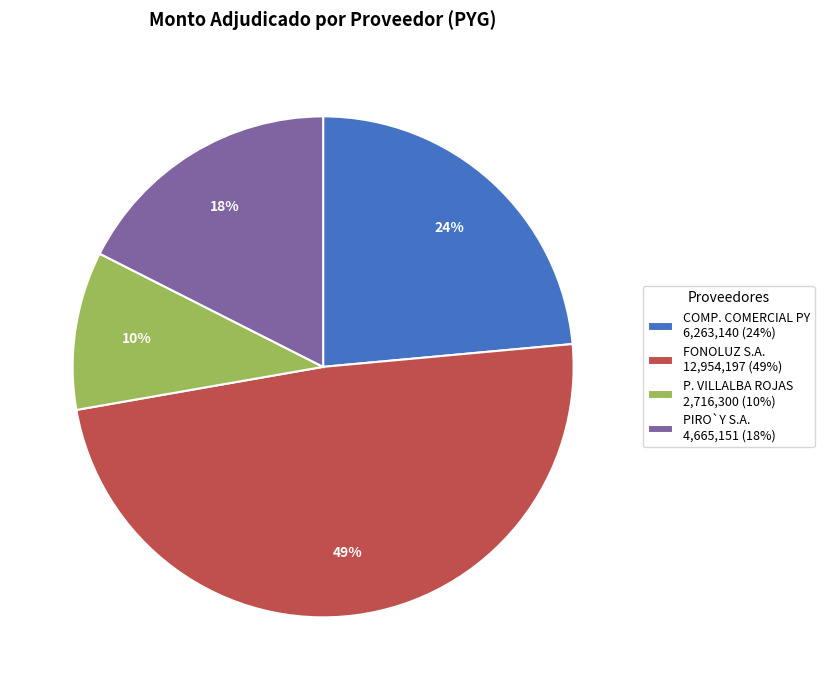

Rank the categories by value from highest to lowest.

FONOLUZ S.A. 12,954,197 (49%), COMP. COMERCIAL PY 6,263,140 (24%), PIRO`Y S.A. 4,665,151 (18%), P. VILLALBA ROJAS 2,716,300 (10%)